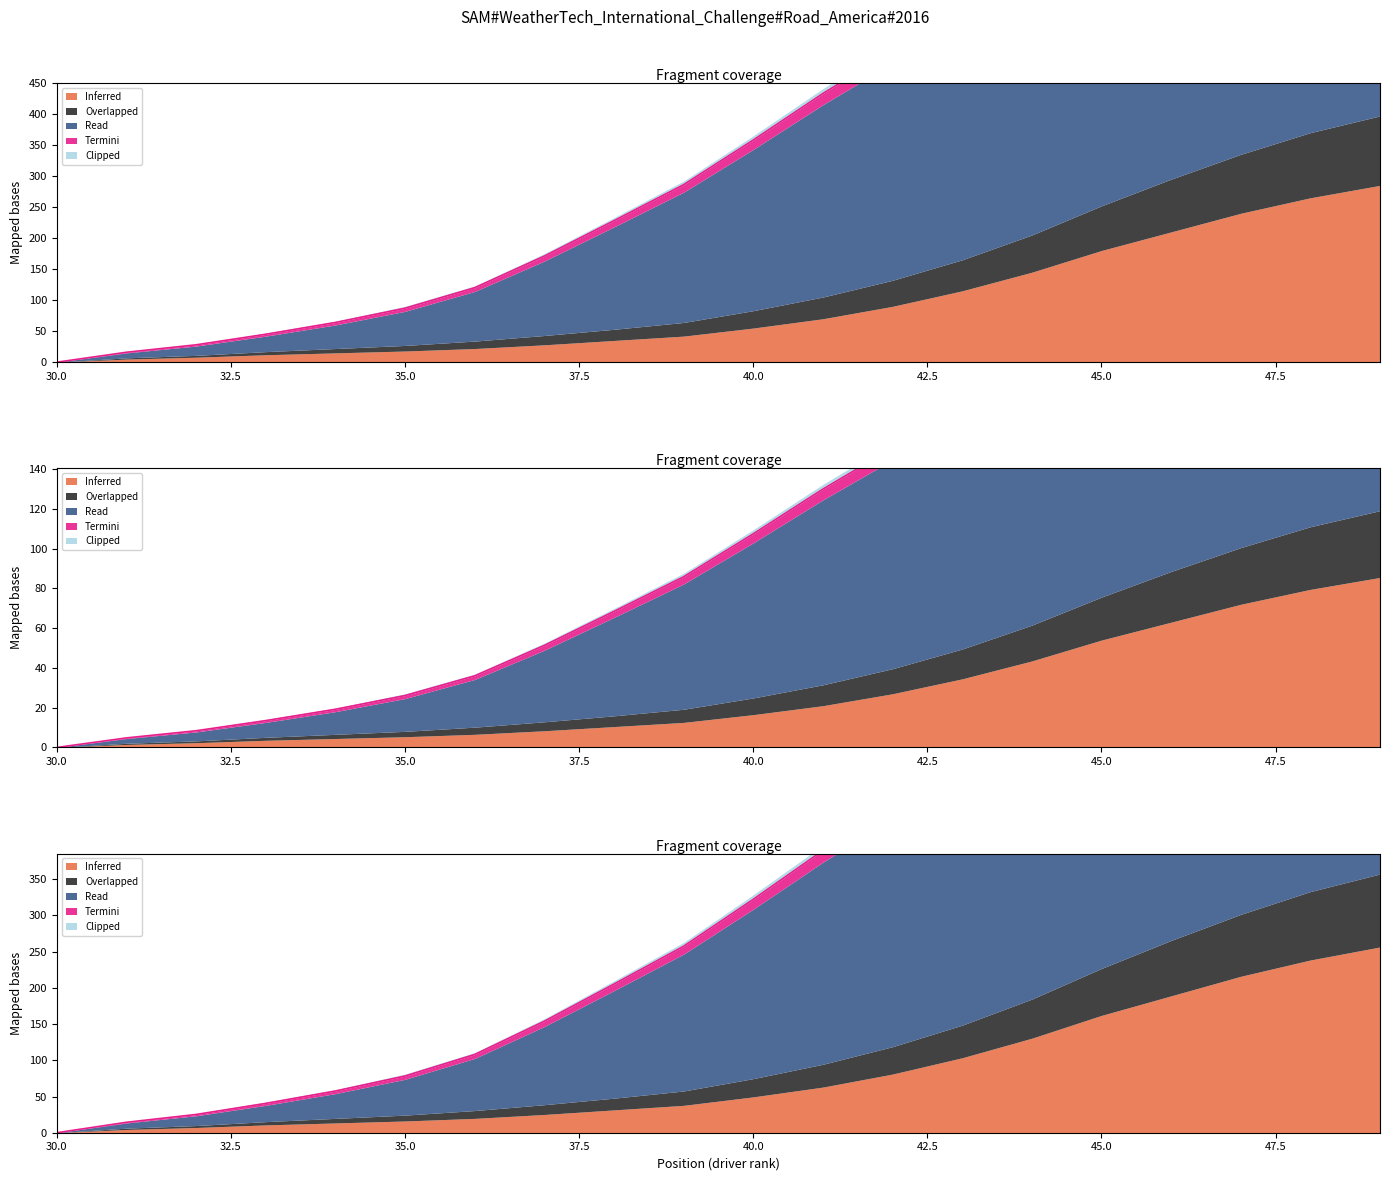

What is the average value of the Clipped series?

5